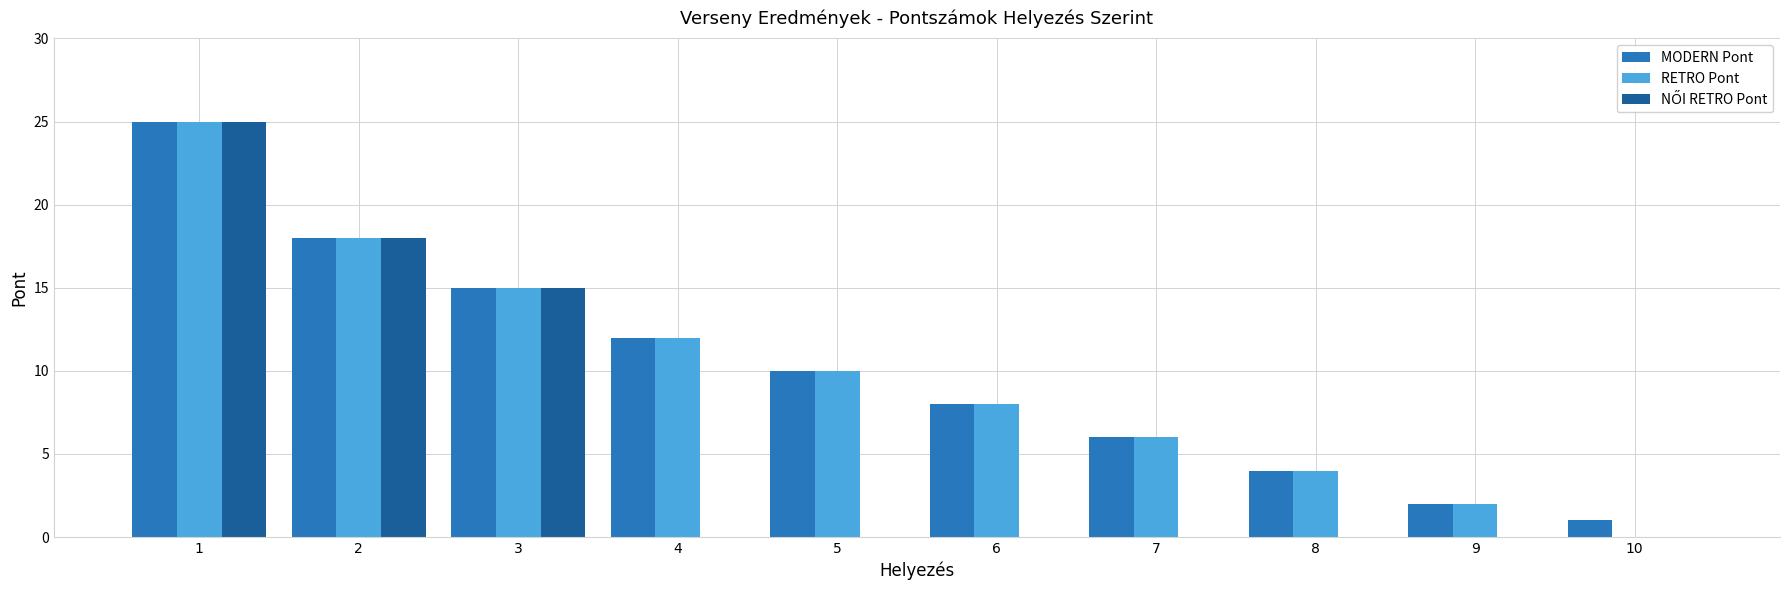

What is the total value across all series at 7?

12